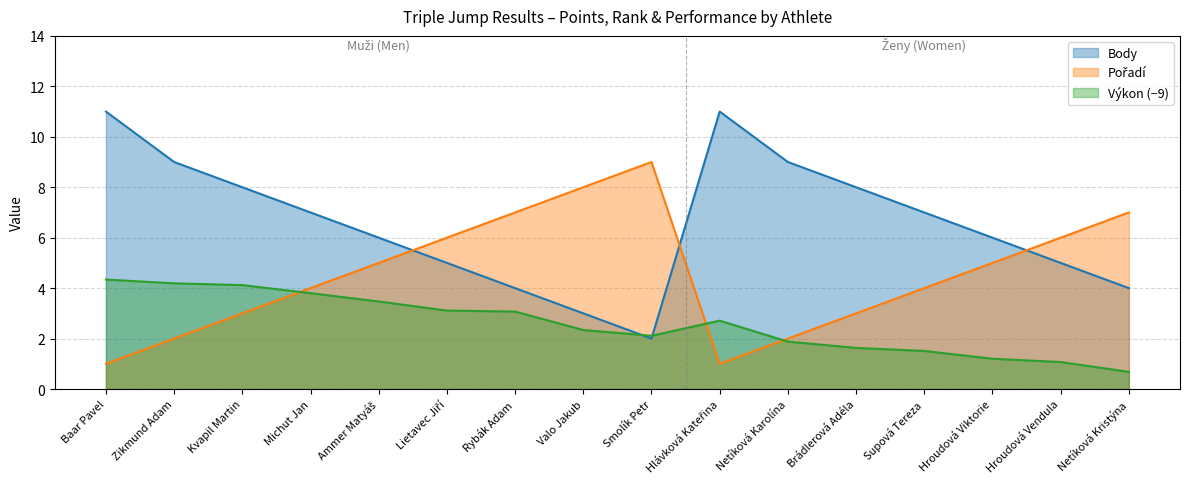

The Body series shows 1.0 at Smolík Petr. True or false?

False